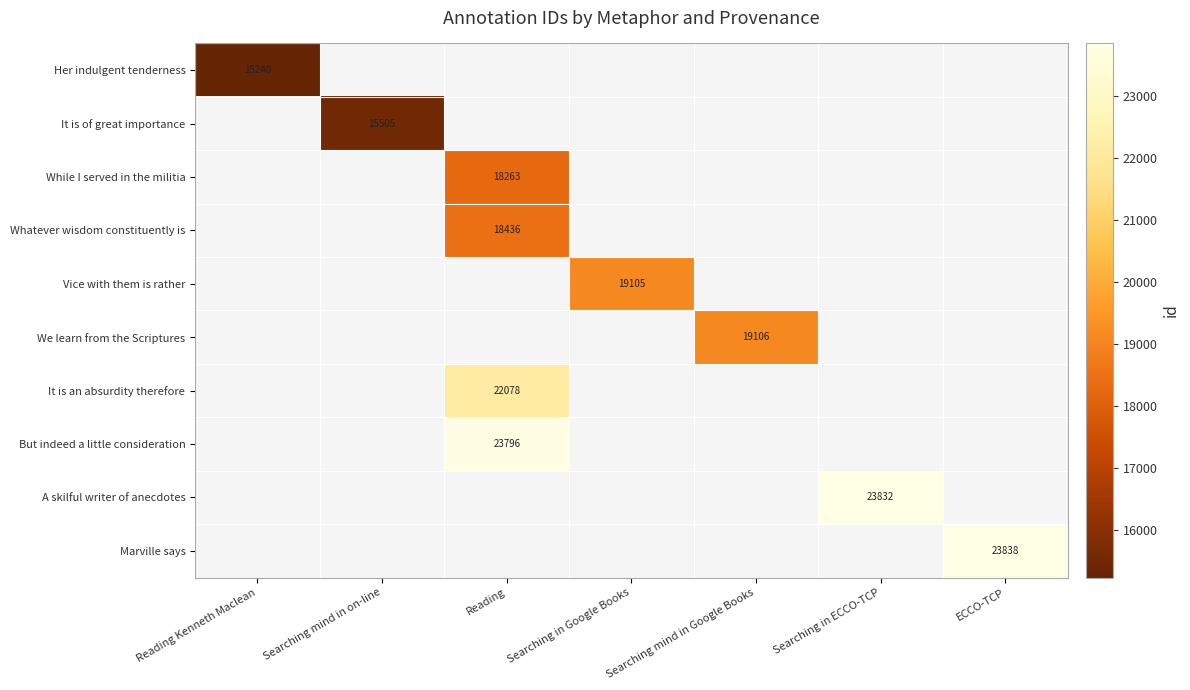

The value of Marville says at ECCO-TCP is 37272. True or false?

False